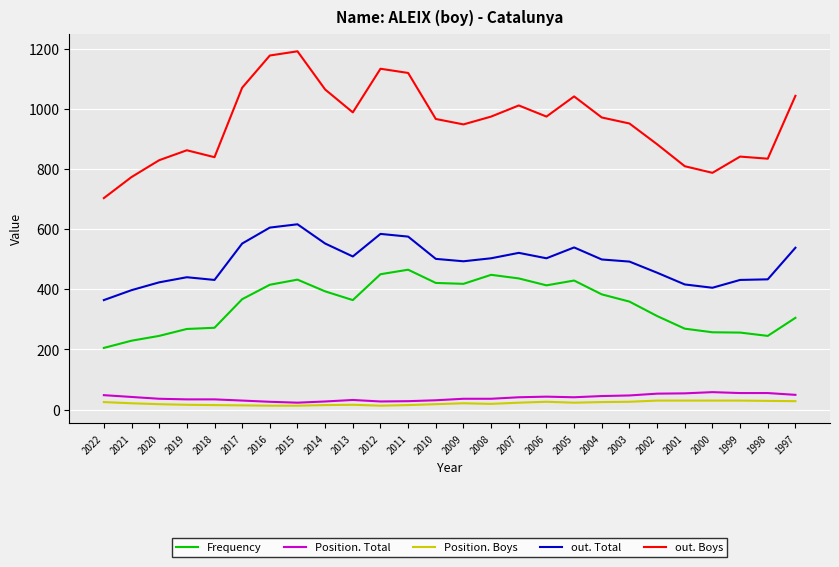

The out. Total series shows 663 at 2013. True or false?

False